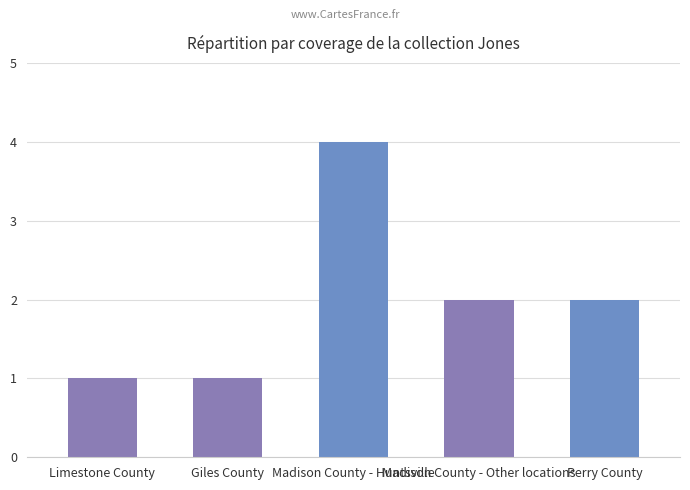

How many bars are there in total?

5